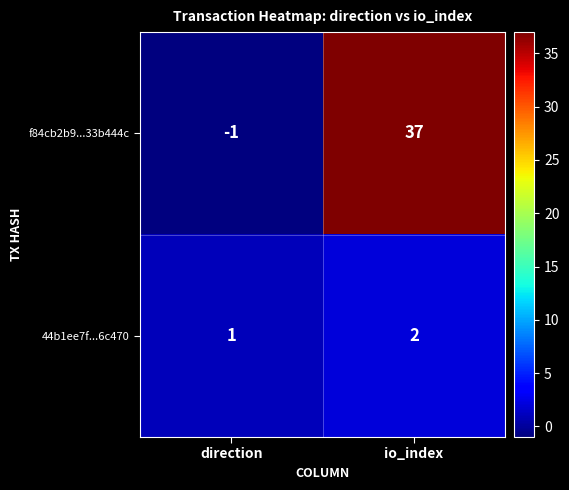

Is it true that f84cb2b9...33b444c equals 61 at io_index?

False